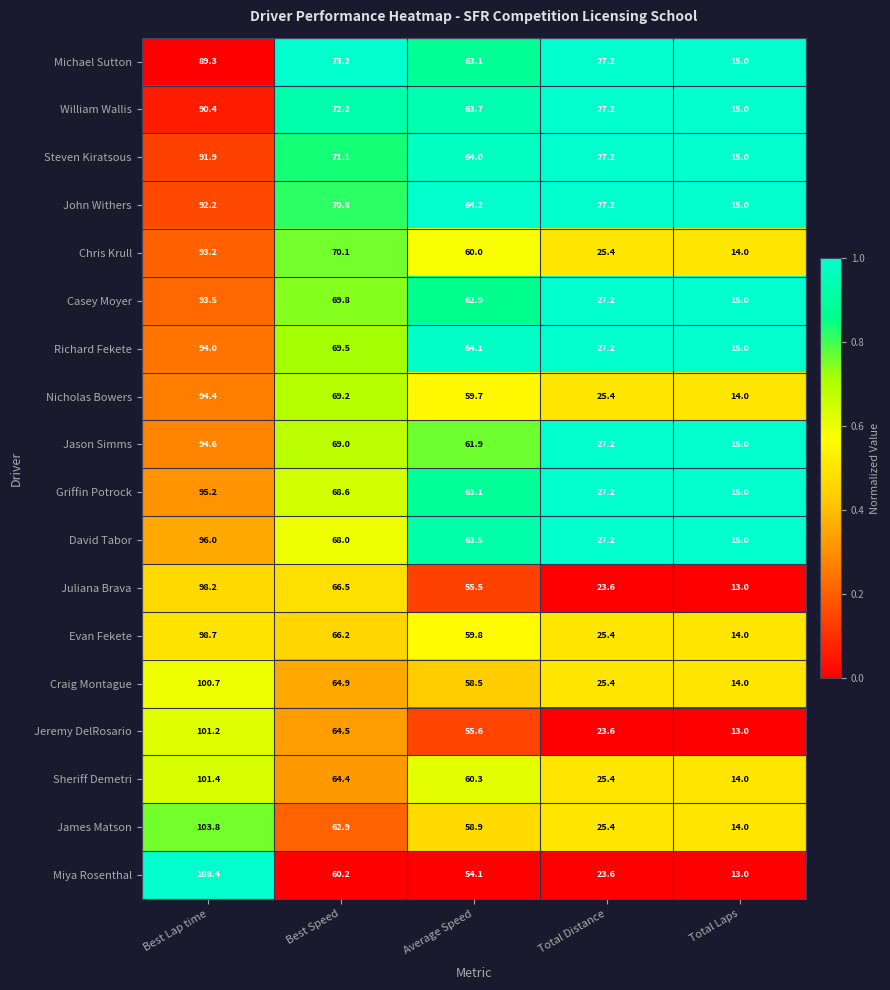

At which category is the sum across all series the highest?

Best Lap time